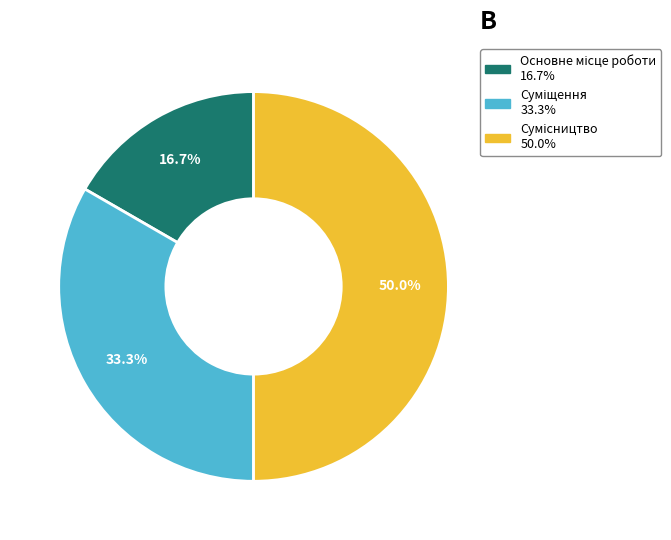

Does Сумісництво represent more than half of the total?

No